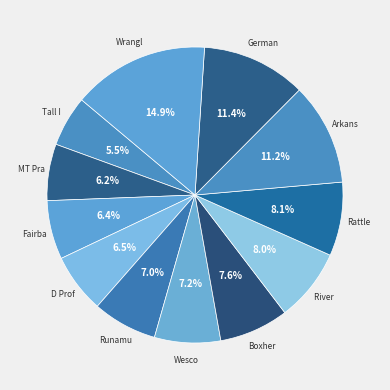

Count the number of slices in the pie.

12